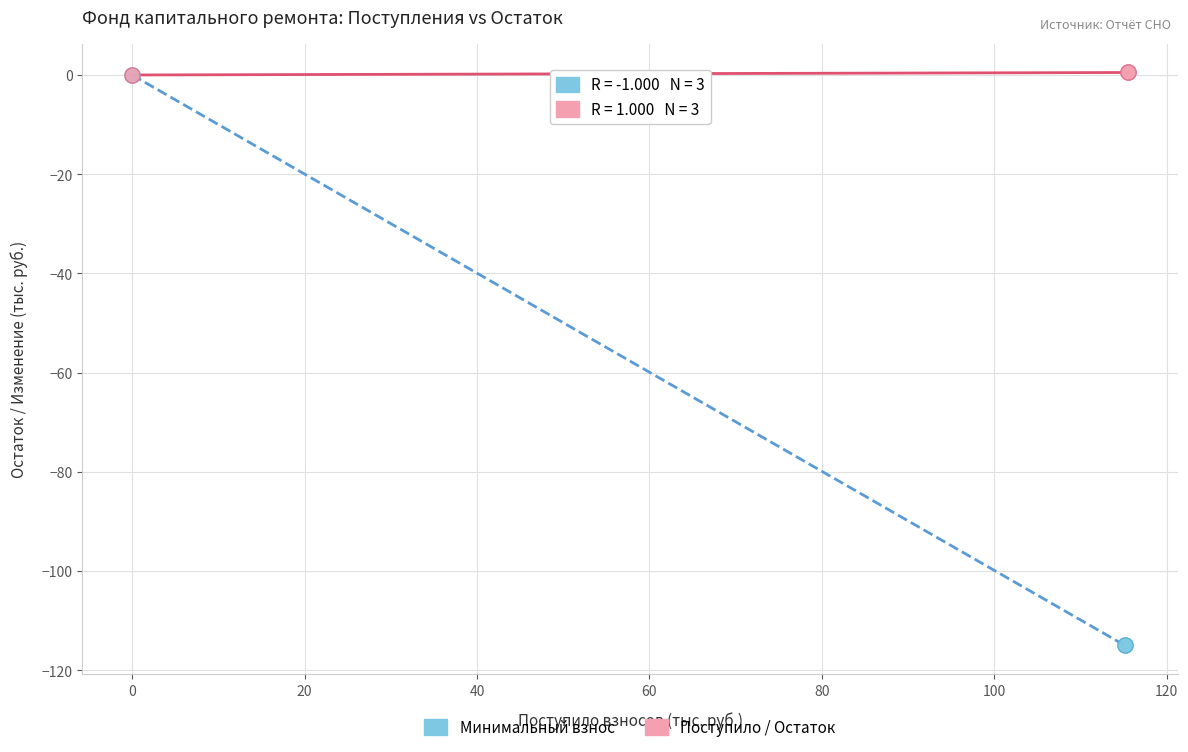

Which series has the widest spread of Y values?

Минимальный взнос